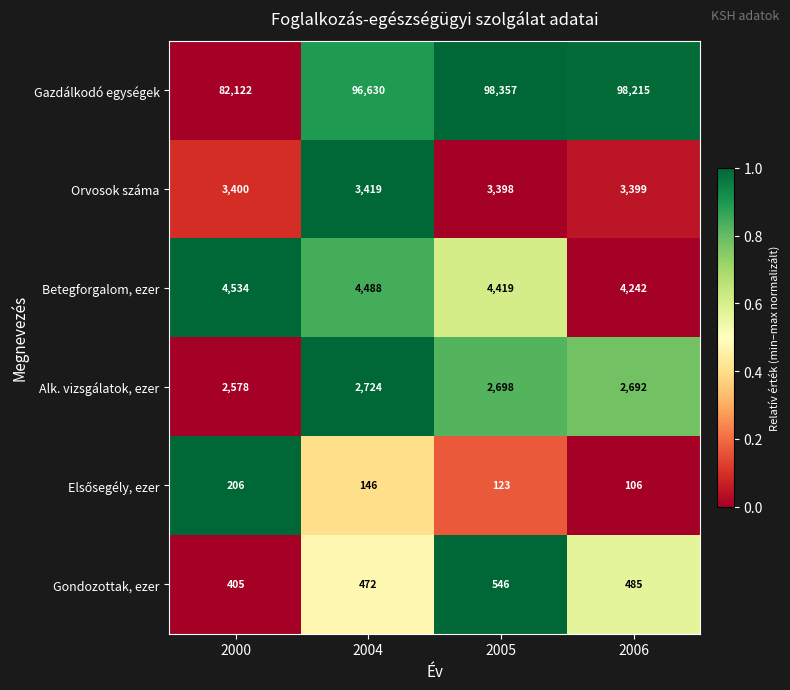

The Gazdálkodó egységek series shows 98357 at 2005. True or false?

True